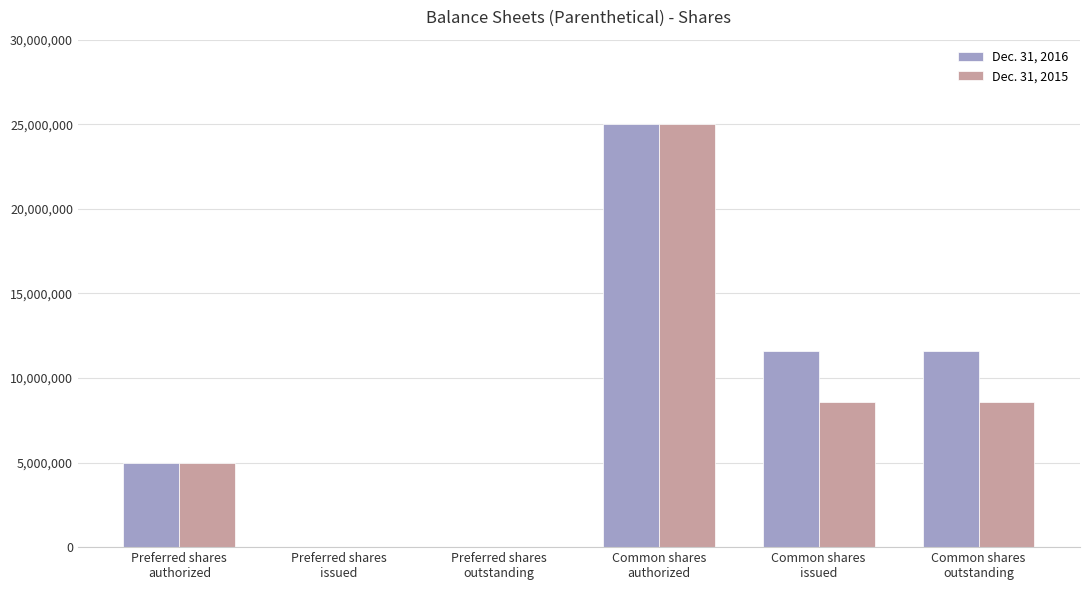

Reading left to right, list all the values displayed in this chart.

Dec. 31, 2016: Preferred shares
authorized=5000000	Preferred shares
issued=0	Preferred shares
outstanding=0	Common shares
authorized=25000000	Common shares
issued=11619197	Common shares
outstanding=11619197
Dec. 31, 2015: Preferred shares
authorized=5000000	Preferred shares
issued=0	Preferred shares
outstanding=0	Common shares
authorized=25000000	Common shares
issued=8582004	Common shares
outstanding=8582004